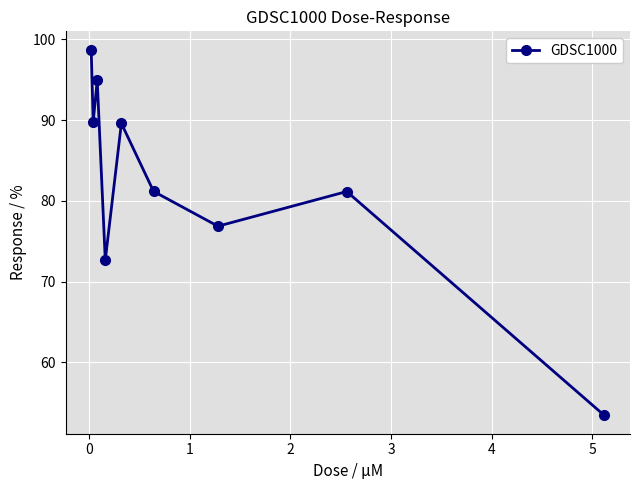

What is the value of the 6th point from the left?

81.2